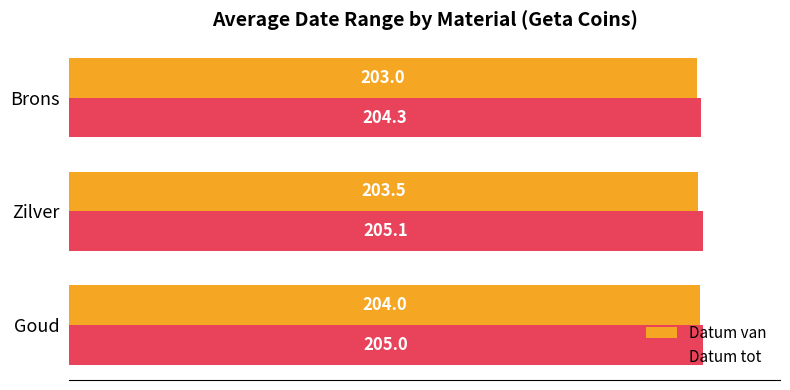

The value of Datum van at Zilver is 203.5. True or false?

True